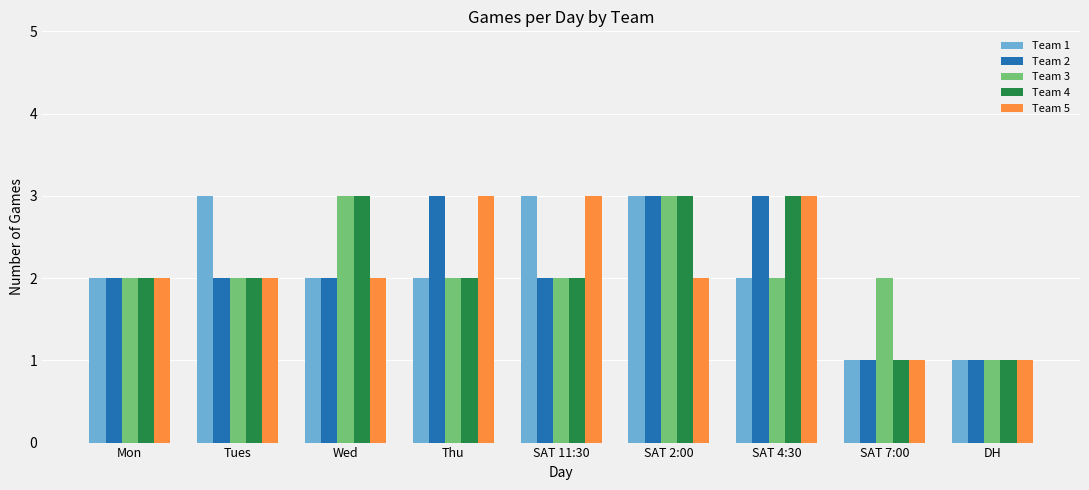

How many Team 2 values are between 2 and 3?

7